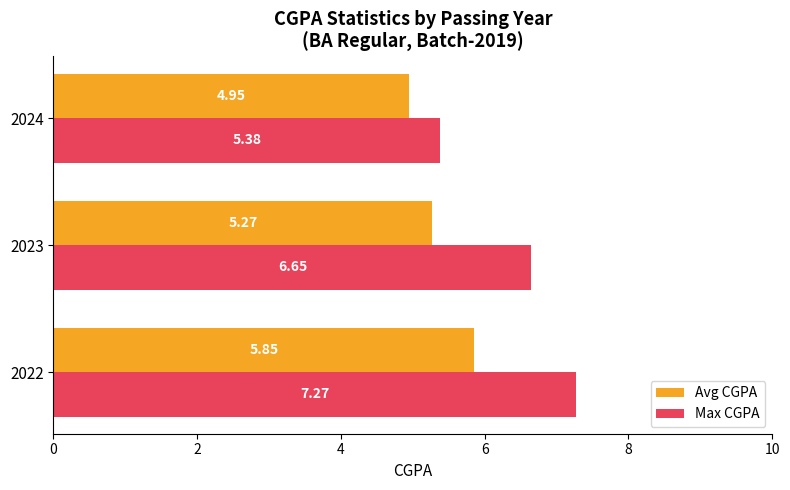

What is the highest value of the Max CGPA series?

7.3